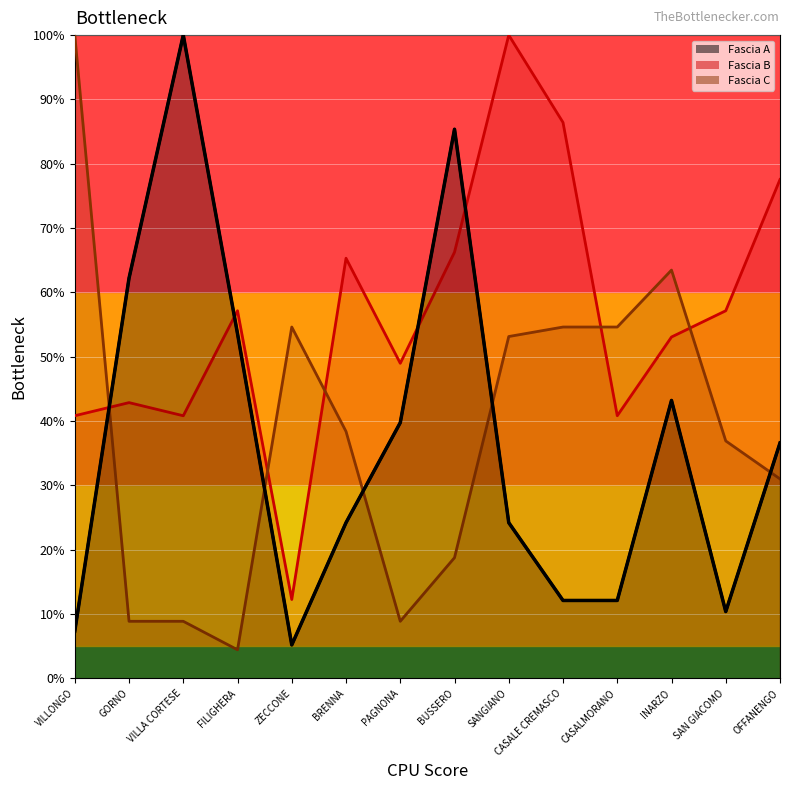

What is the highest value of the Fascia C series?

100.0